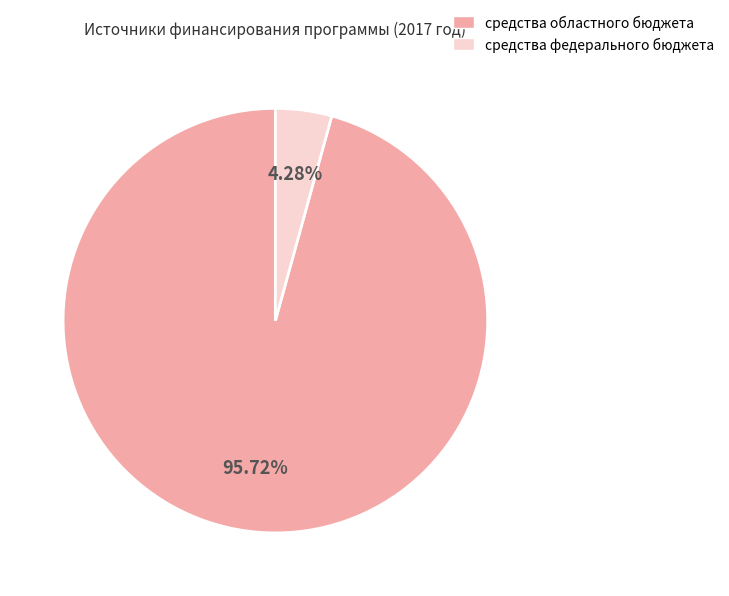

Is there a majority slice in this chart?

Yes